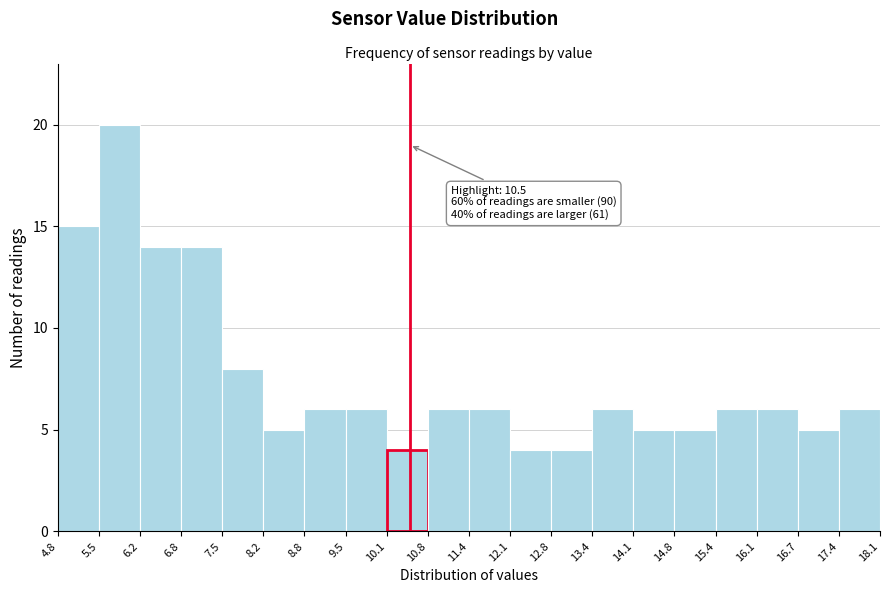

Which range on the x-axis has the tallest bar?

5.5 to 6.2